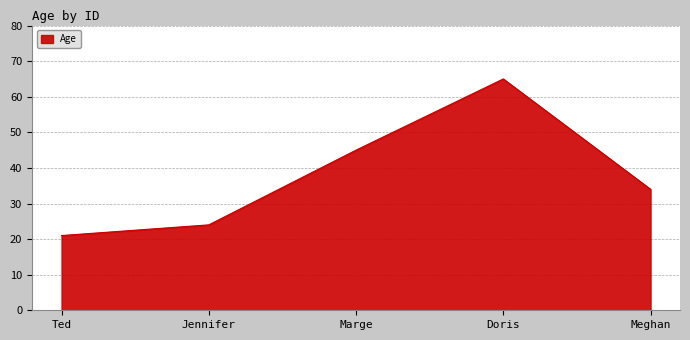

What is the minimum value shown in the chart?

21